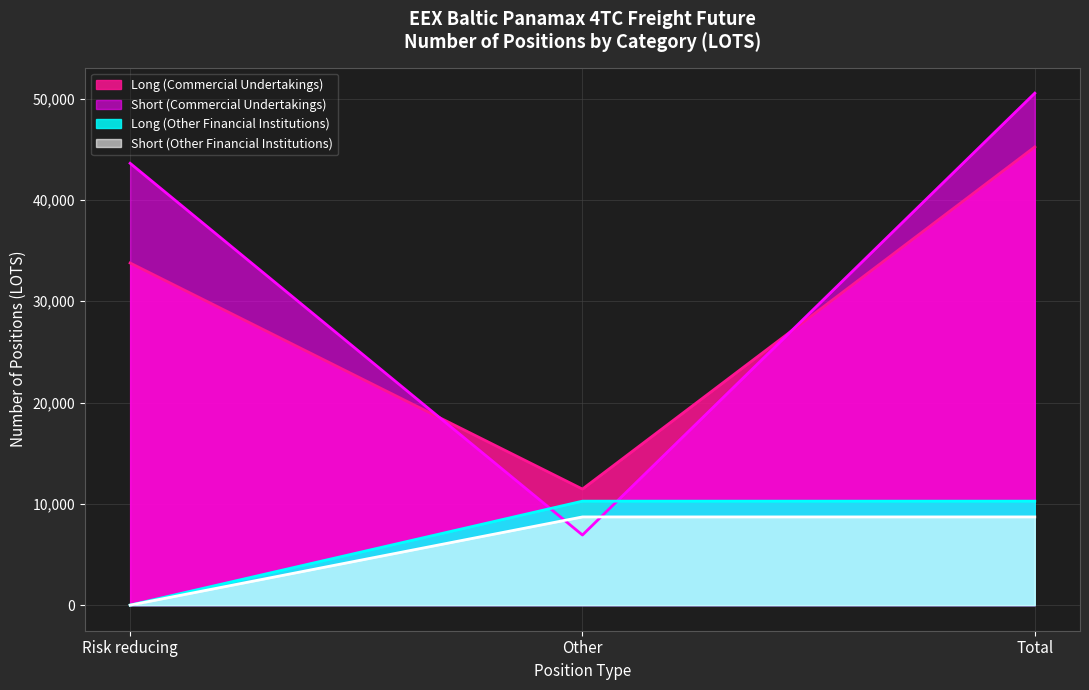

Which category has the lowest value across all series?

Risk reducing